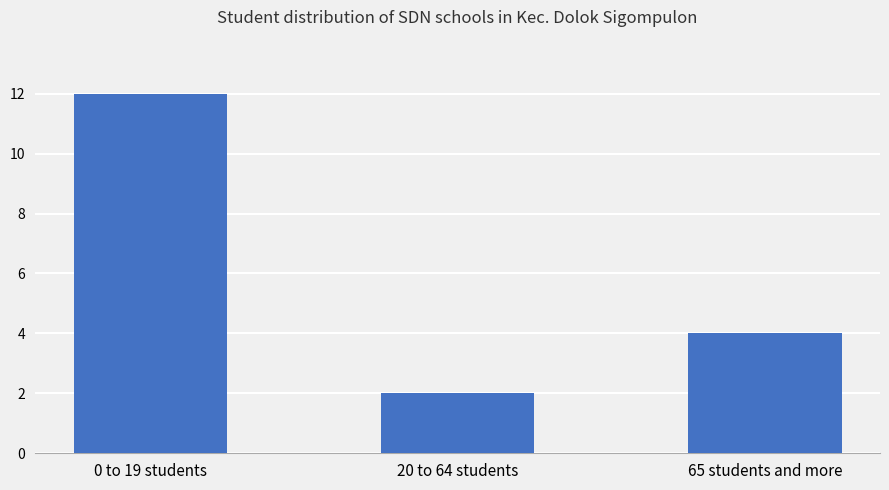

Count the number of categories in the chart.

3